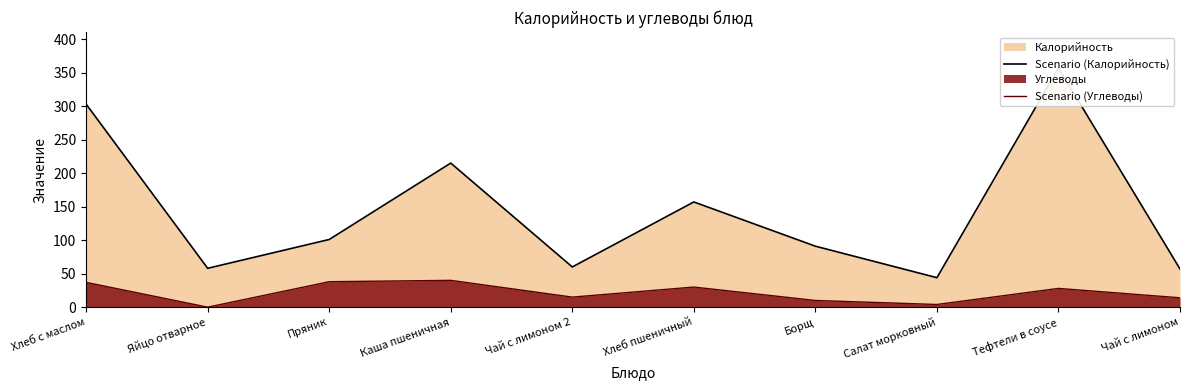

At how many categories does at least one series exceed 203?

3